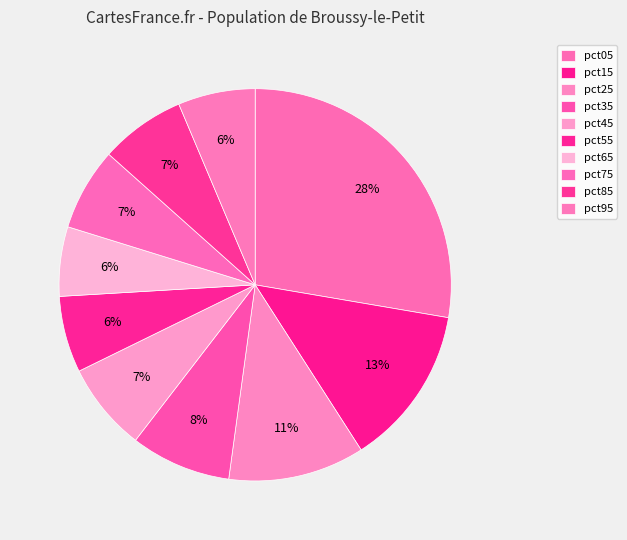

What percentage do pct85 and pct25 together represent?

18.3%